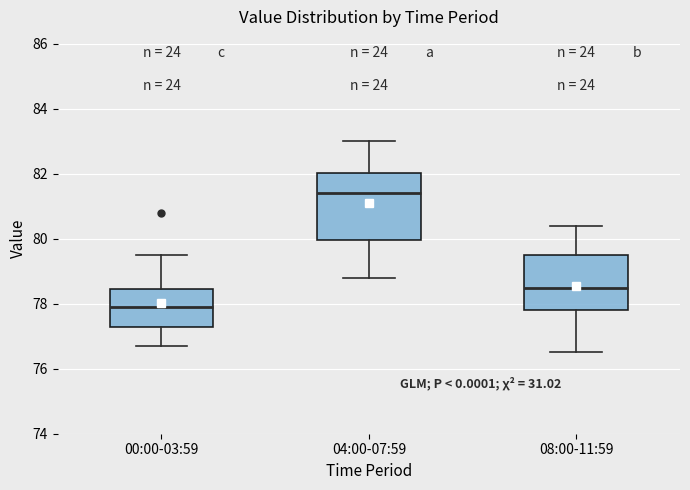

Reading left to right, transcribe this box plot: for each box, give where its median line is, the range the box spans, and where its two whiskers end, as read against the y-axis. The values are not printed on the chart, so give them approximately, as read against the axis.

00:00-03:59: median 78.0, box 77.4 to 78.4, whiskers 76.8 to 79.6
04:00-07:59: median 81.4, box 80.0 to 82.0, whiskers 78.8 to 83.0
08:00-11:59: median 78.6, box 77.8 to 79.6, whiskers 76.6 to 80.4